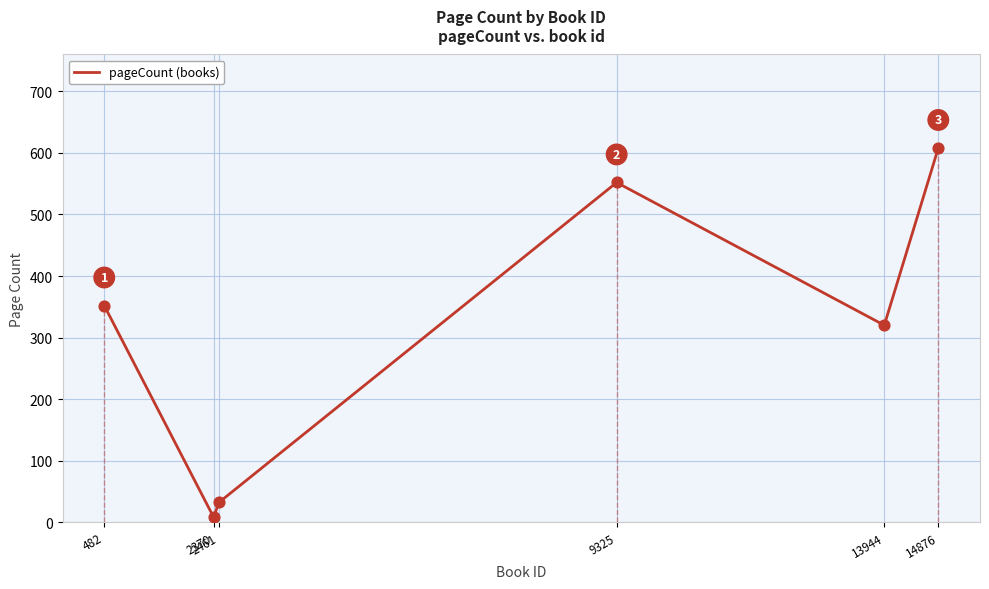

What is the change in value from 2461 to 9325?

+520